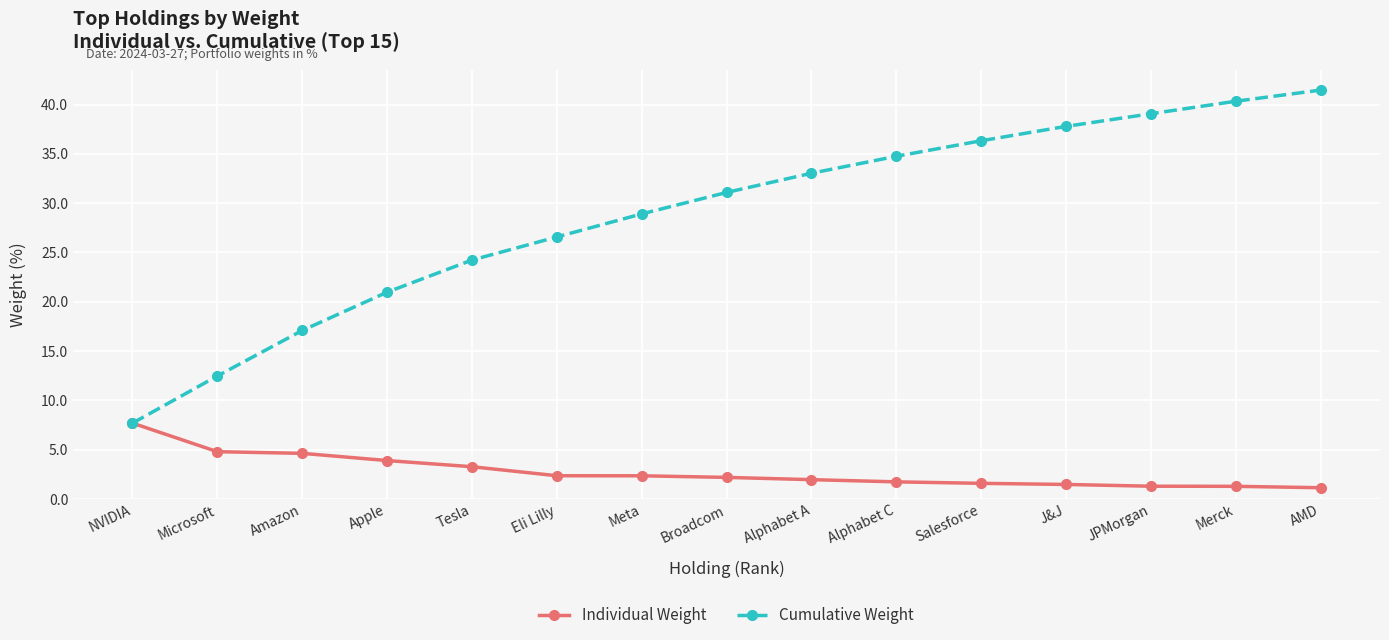

What is the value of the Cumulative Weight point at the 14th from the left?

40.3